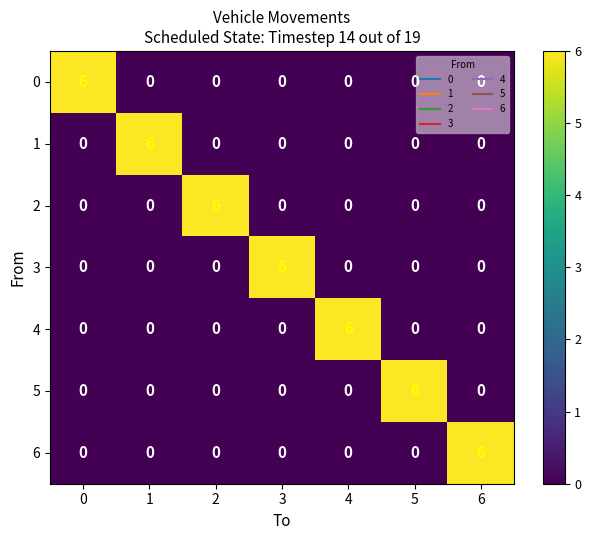

Count the number of categories in the chart.

7